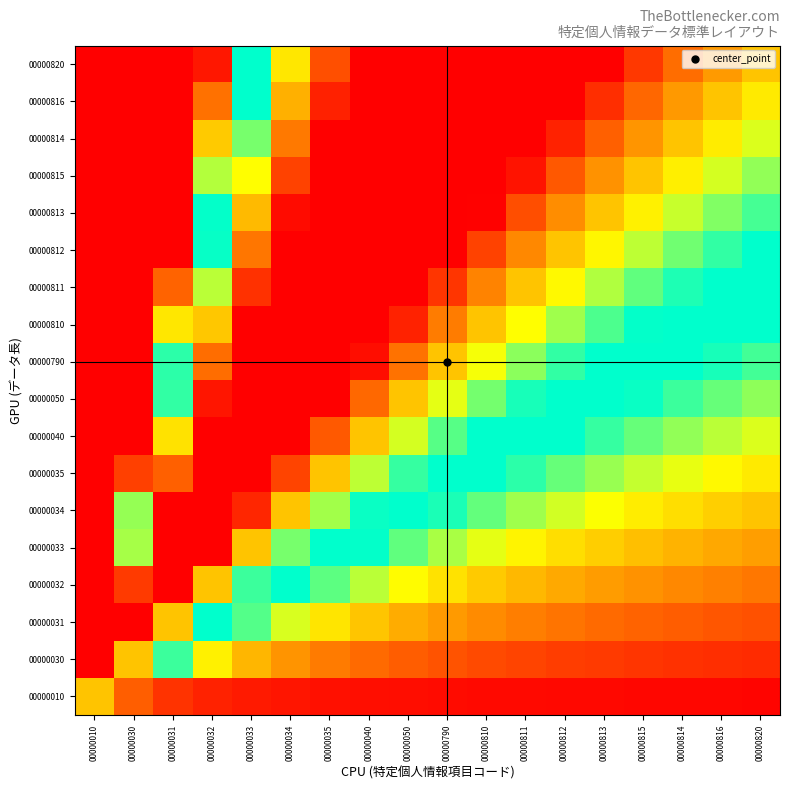

Reading left to right, extract all data points from this chart.

00000010: 00000010=0.8	00000030=0.1	00000031=0.1	00000032=0.0	00000033=0.0	00000034=0.0	00000035=0.0	00000040=0.0	00000050=0.0	00000790=0.0	00000810=0.0	00000811=0.0	00000812=0.0	00000813=0.0	00000815=0.0	00000814=0.0	00000816=0.0	00000820=0.0
00000030: 00000010=0.0	00000030=0.8	00000031=0.4	00000032=0.3	00000033=0.2	00000034=0.2	00000035=0.1	00000040=0.1	00000050=0.1	00000790=0.1	00000810=0.1	00000811=0.1	00000812=0.1	00000813=0.1	00000815=0.1	00000814=0.1	00000816=0.1	00000820=0.1
00000031: 00000010=0.0	00000030=1.0	00000031=0.8	00000032=0.5	00000033=0.4	00000034=0.3	00000035=0.3	00000040=0.2	00000050=0.2	00000790=0.2	00000810=0.2	00000811=0.1	00000812=0.1	00000813=0.1	00000815=0.1	00000814=0.1	00000816=0.1	00000820=0.1
00000032: 00000010=0.0	00000030=0.9	00000031=1.0	00000032=0.8	00000033=0.6	00000034=0.5	00000035=0.4	00000040=0.3	00000050=0.3	00000790=0.3	00000810=0.2	00000811=0.2	00000812=0.2	00000813=0.2	00000815=0.2	00000814=0.2	00000816=0.2	00000820=0.1
00000033: 00000010=0.0	00000030=0.6	00000031=1.0	00000032=1.0	00000033=0.8	00000034=0.6	00000035=0.5	00000040=0.4	00000050=0.4	00000790=0.3	00000810=0.3	00000811=0.3	00000812=0.3	00000813=0.2	00000815=0.2	00000814=0.2	00000816=0.2	00000820=0.2
00000034: 00000010=0.0	00000030=0.4	00000031=1.0	00000032=1.0	00000033=1.0	00000034=0.8	00000035=0.6	00000040=0.6	00000050=0.5	00000790=0.4	00000810=0.4	00000811=0.4	00000812=0.3	00000813=0.3	00000815=0.3	00000814=0.3	00000816=0.2	00000820=0.2
00000035: 00000010=0.0	00000030=0.1	00000031=0.9	00000032=1.0	00000033=1.0	00000034=0.9	00000035=0.8	00000040=0.7	00000050=0.6	00000790=0.5	00000810=0.5	00000811=0.4	00000812=0.4	00000813=0.4	00000815=0.3	00000814=0.3	00000816=0.3	00000820=0.3
00000040: 00000010=0.0	00000030=0.0	00000031=0.7	00000032=1.0	00000033=1.0	00000034=1.0	00000035=0.9	00000040=0.8	00000050=0.7	00000790=0.6	00000810=0.5	00000811=0.5	00000812=0.5	00000813=0.4	00000815=0.4	00000814=0.4	00000816=0.3	00000820=0.3
00000050: 00000010=0.0	00000030=0.0	00000031=0.6	00000032=1.0	00000033=1.0	00000034=1.0	00000035=1.0	00000040=0.9	00000050=0.8	00000790=0.7	00000810=0.6	00000811=0.6	00000812=0.5	00000813=0.5	00000815=0.4	00000814=0.4	00000816=0.4	00000820=0.4
00000790: 00000010=0.0	00000030=0.0	00000031=0.4	00000032=0.9	00000033=1.0	00000034=1.0	00000035=1.0	00000040=1.0	00000050=0.9	00000790=0.8	00000810=0.7	00000811=0.6	00000812=0.6	00000813=0.5	00000815=0.5	00000814=0.5	00000816=0.4	00000820=0.4
00000810: 00000010=0.0	00000030=0.0	00000031=0.3	00000032=0.8	00000033=1.0	00000034=1.0	00000035=1.0	00000040=1.0	00000050=1.0	00000790=0.9	00000810=0.8	00000811=0.7	00000812=0.6	00000813=0.6	00000815=0.6	00000814=0.5	00000816=0.5	00000820=0.5
00000811: 00000010=0.0	00000030=0.0	00000031=0.1	00000032=0.7	00000033=0.9	00000034=1.0	00000035=1.0	00000040=1.0	00000050=1.0	00000790=0.9	00000810=0.8	00000811=0.8	00000812=0.7	00000813=0.7	00000815=0.6	00000814=0.6	00000816=0.5	00000820=0.5
00000812: 00000010=0.0	00000030=0.0	00000031=0.0	00000032=0.6	00000033=0.9	00000034=1.0	00000035=1.0	00000040=1.0	00000050=1.0	00000790=1.0	00000810=0.9	00000811=0.8	00000812=0.8	00000813=0.7	00000815=0.7	00000814=0.6	00000816=0.6	00000820=0.5
00000813: 00000010=0.0	00000030=0.0	00000031=0.0	00000032=0.4	00000033=0.8	00000034=1.0	00000035=1.0	00000040=1.0	00000050=1.0	00000790=1.0	00000810=1.0	00000811=0.9	00000812=0.8	00000813=0.8	00000815=0.7	00000814=0.7	00000816=0.6	00000820=0.6
00000815: 00000010=0.0	00000030=0.0	00000031=0.0	00000032=0.3	00000033=0.7	00000034=0.9	00000035=1.0	00000040=1.0	00000050=1.0	00000790=1.0	00000810=1.0	00000811=1.0	00000812=0.9	00000813=0.8	00000815=0.8	00000814=0.7	00000816=0.7	00000820=0.6
00000814: 00000010=0.0	00000030=0.0	00000031=0.0	00000032=0.2	00000033=0.6	00000034=0.9	00000035=1.0	00000040=1.0	00000050=1.0	00000790=1.0	00000810=1.0	00000811=1.0	00000812=1.0	00000813=0.9	00000815=0.8	00000814=0.8	00000816=0.7	00000820=0.7
00000816: 00000010=0.0	00000030=0.0	00000031=0.0	00000032=0.1	00000033=0.5	00000034=0.8	00000035=1.0	00000040=1.0	00000050=1.0	00000790=1.0	00000810=1.0	00000811=1.0	00000812=1.0	00000813=0.9	00000815=0.9	00000814=0.8	00000816=0.8	00000820=0.7
00000820: 00000010=0.0	00000030=0.0	00000031=0.0	00000032=0.0	00000033=0.5	00000034=0.7	00000035=0.9	00000040=1.0	00000050=1.0	00000790=1.0	00000810=1.0	00000811=1.0	00000812=1.0	00000813=1.0	00000815=0.9	00000814=0.9	00000816=0.8	00000820=0.8